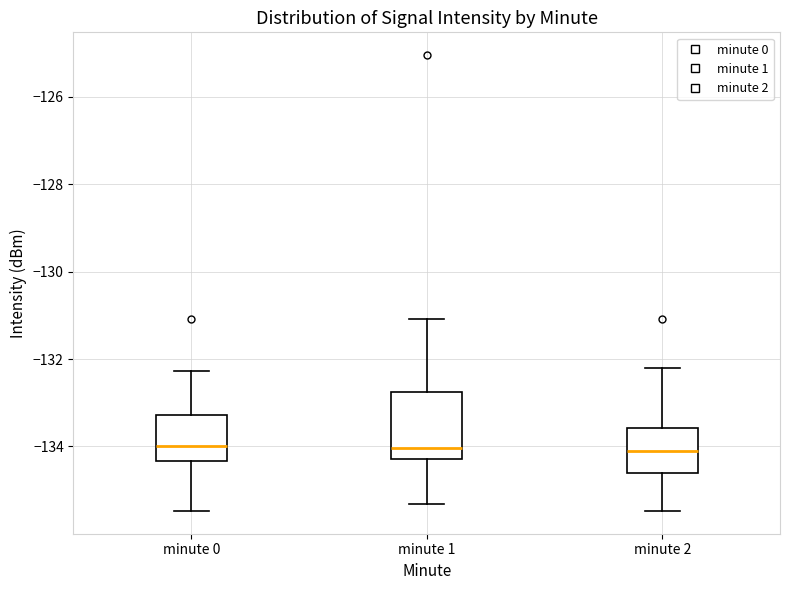

Reading left to right, read every box against the y-axis: the position of its median line, the range the box covers, and the ends of its whiskers. The values are not printed on the chart, so give them approximately, as read against the axis.

minute 0: median -134.0, box -134.4 to -133.2, whiskers -135.4 to -132.2
minute 1: median -134.0, box -134.2 to -132.8, whiskers -135.4 to -131.0
minute 2: median -134.2, box -134.6 to -133.6, whiskers -135.4 to -132.2